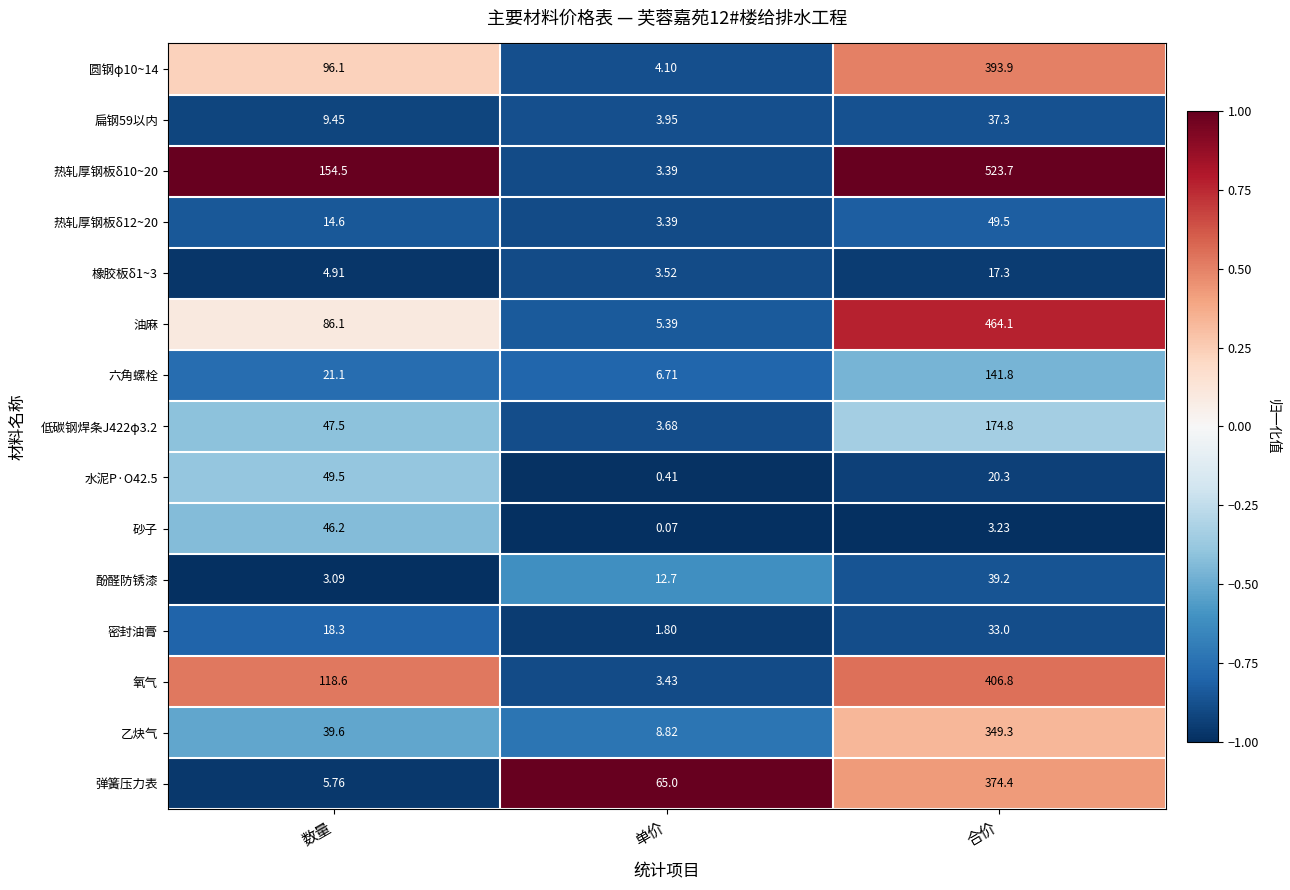

Where does the 扁钢59以内 series first go above 9?

数量